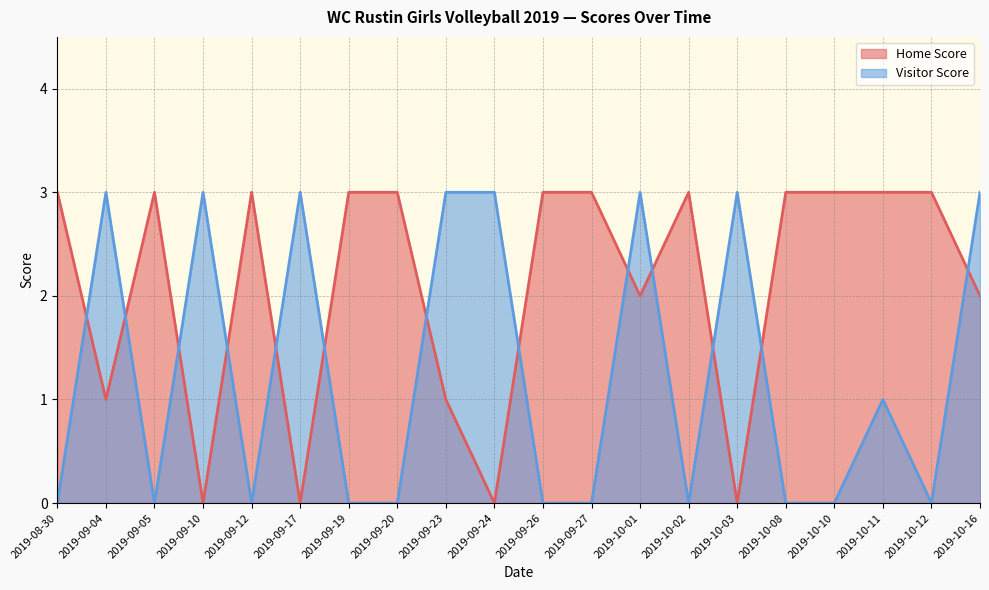

Reading left to right, transcribe all the data shown in this chart.

Home Score: 3	1	3	0	3	0	3	3	1	0	3	3	2	3	0	3	3	3	3	2
Visitor Score: 0	3	0	3	0	3	0	0	3	3	0	0	3	0	3	0	0	1	0	3